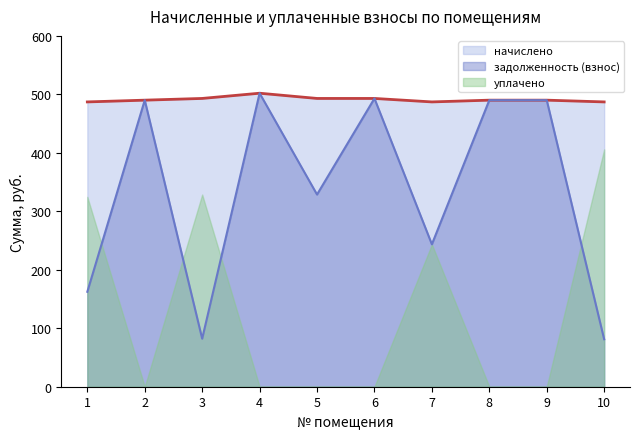

True or false: задолженность (взнос) and начислено intersect in this chart.

False